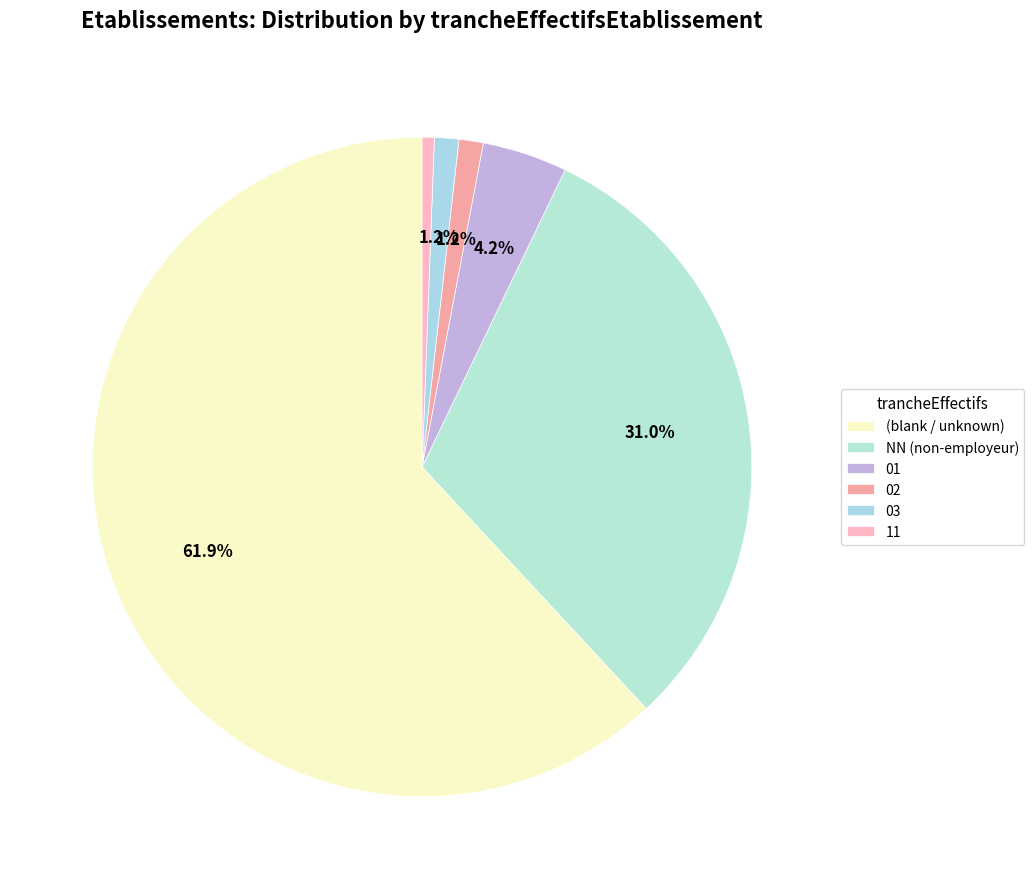

To the nearest percent, what is the difference between the largest and smallest slice percentages?

61%